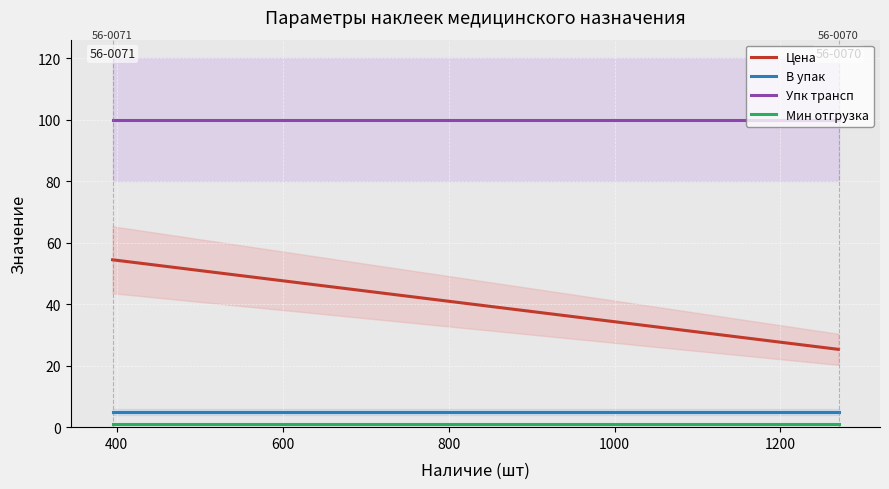

Is this an area chart (filled region under the line)?

No